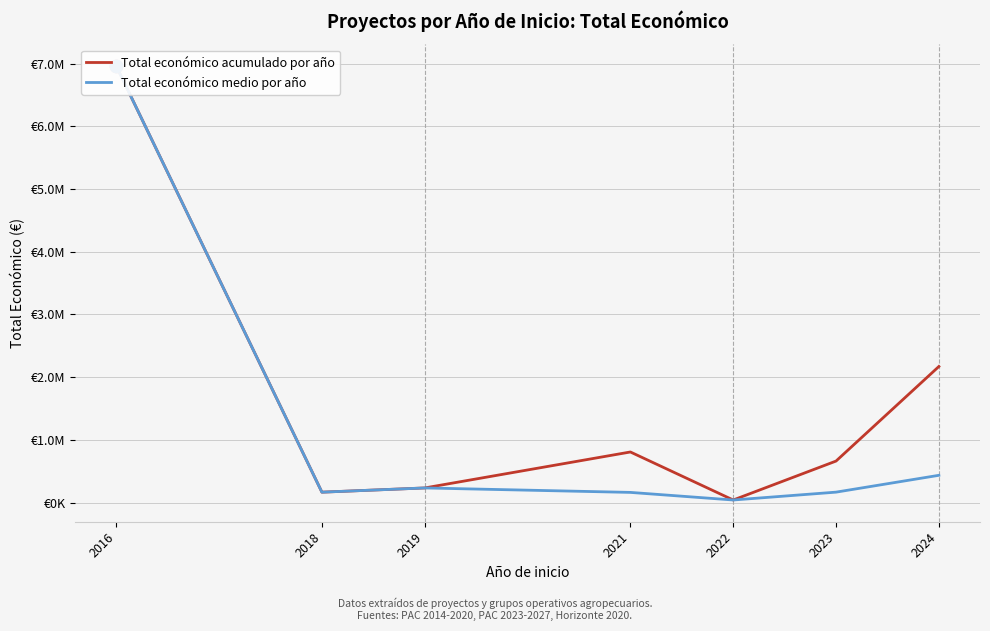

Which series reaches the maximum Y coordinate?

Total económico acumulado por año